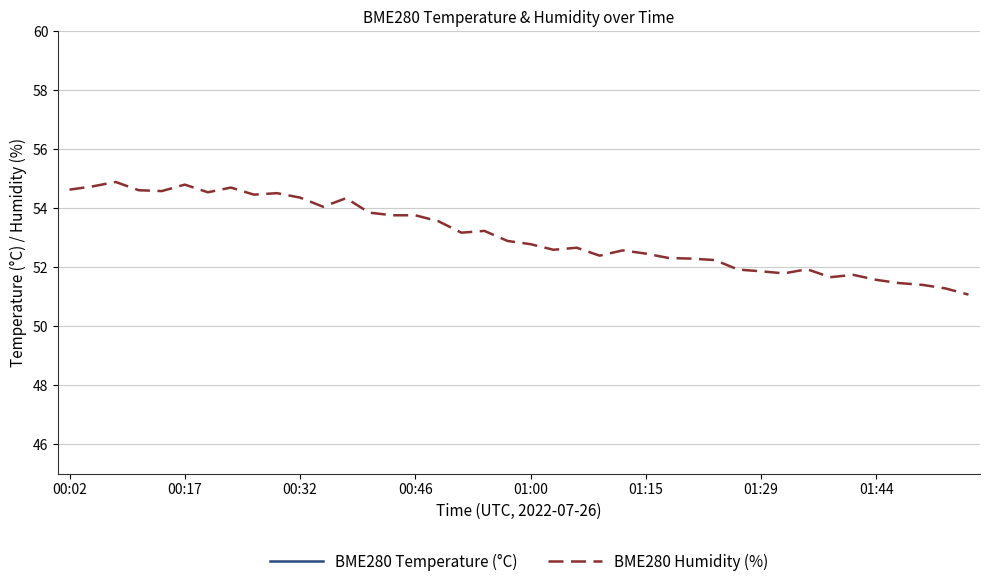

True or false: BME280 Temperature (°C) and BME280 Humidity (%) cross at least once.

False